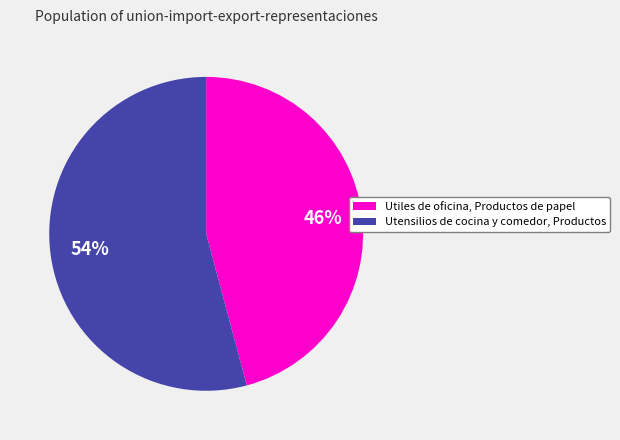

Count the number of slices in the pie.

2